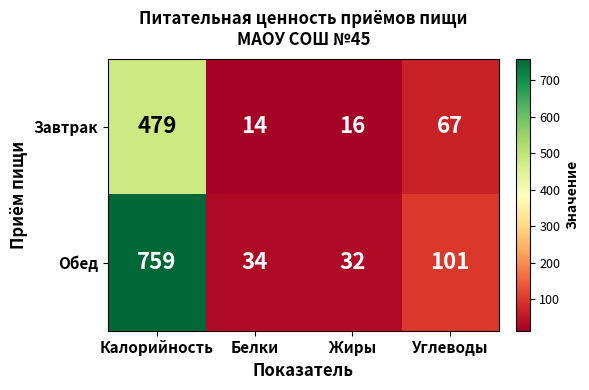

Where does the Завтрак series first go above 67?

Калорийность